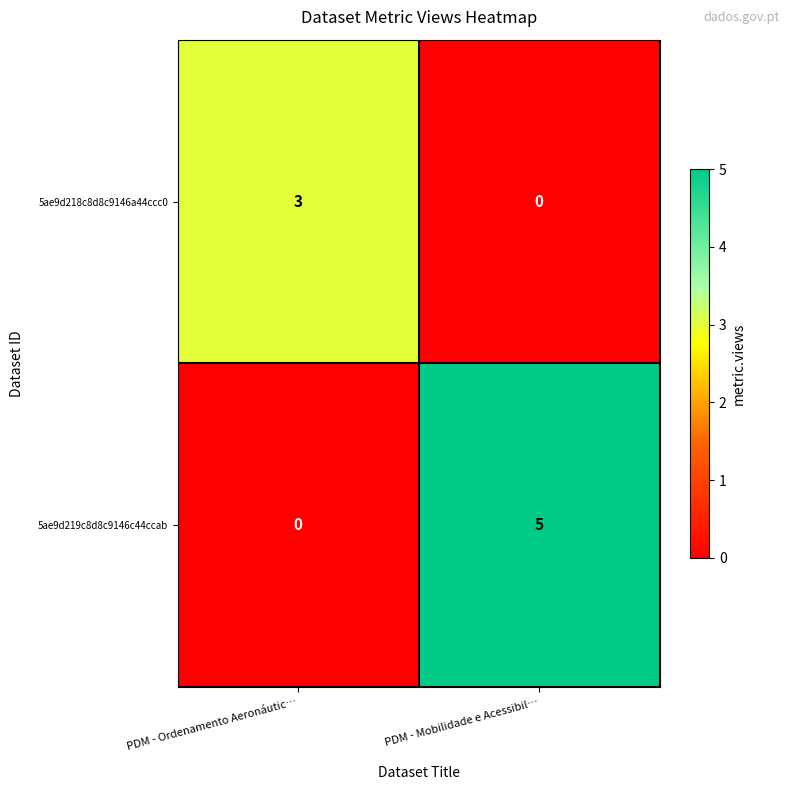

What is the difference between the 5ae9d219c8d8c9146c44ccab values at PDM - Mobilidade e Acessibil… and PDM - Ordenamento Aeronáutic…?

5